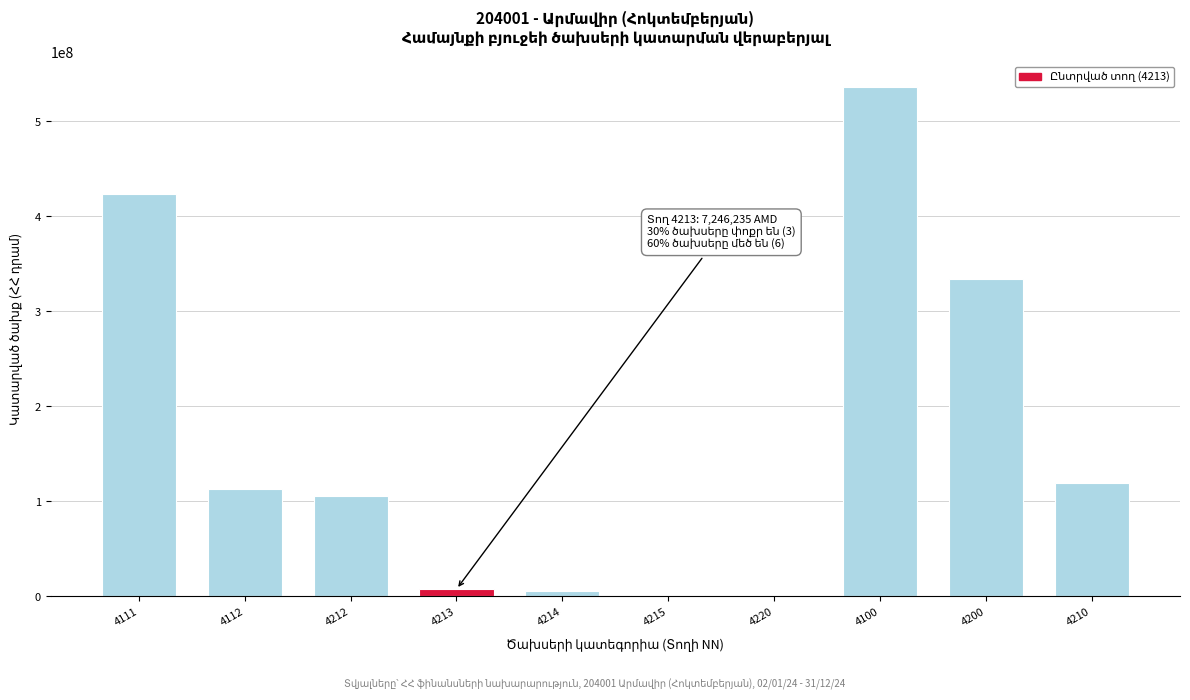

Approximately how many times larger is the value at 4111 compared to 4212?

4.0